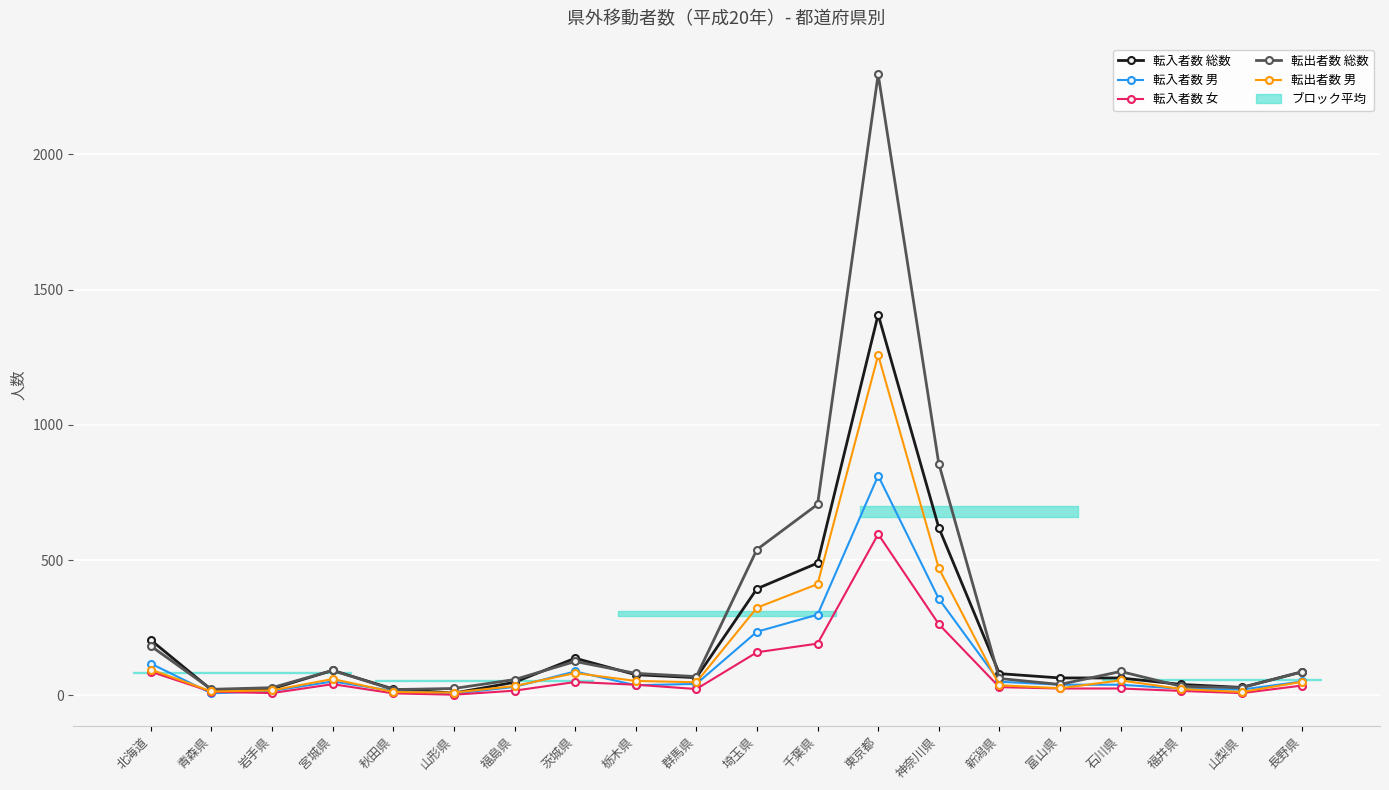

The 転出者数 男 series shows 20 at 山梨県. True or false?

False